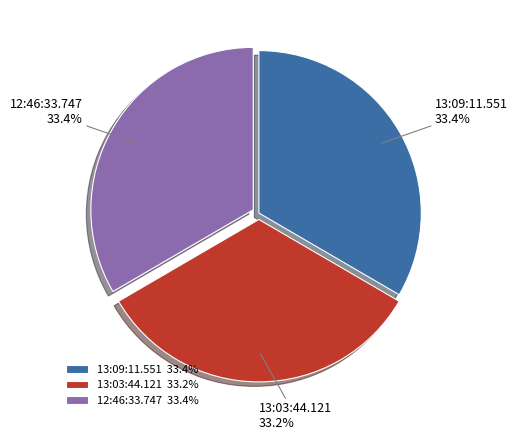

What is the total percentage of 12:46:33.747 and 13:09:11.551?

66.8%